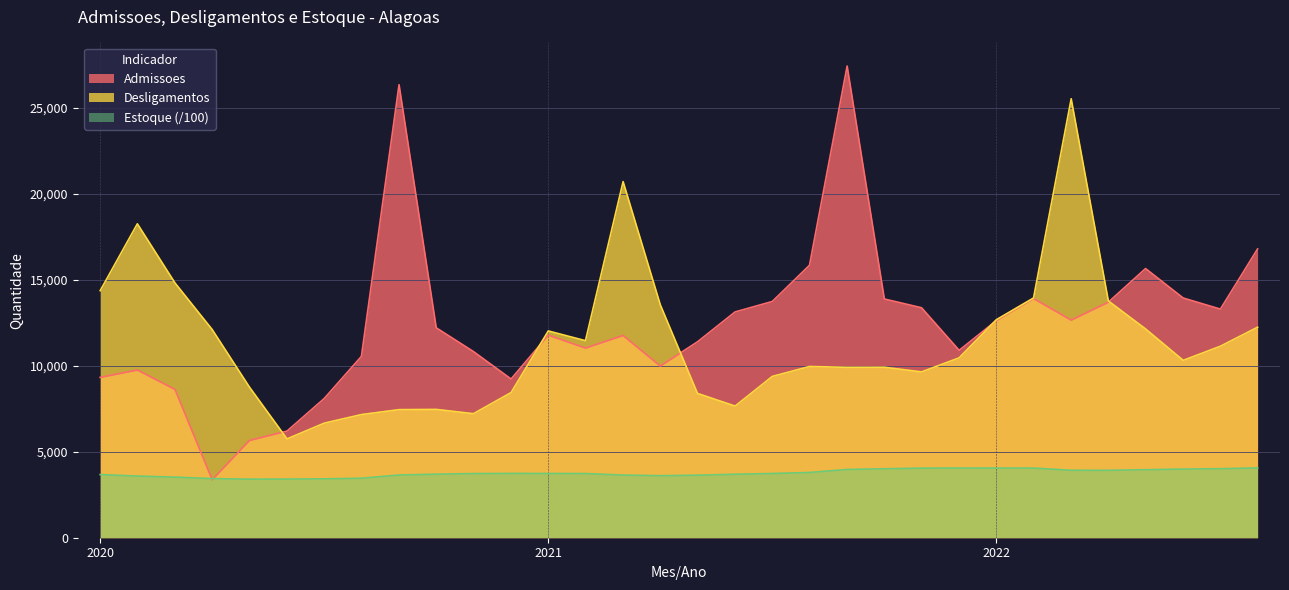

What is the highest value of the Estoque series?

4055.7